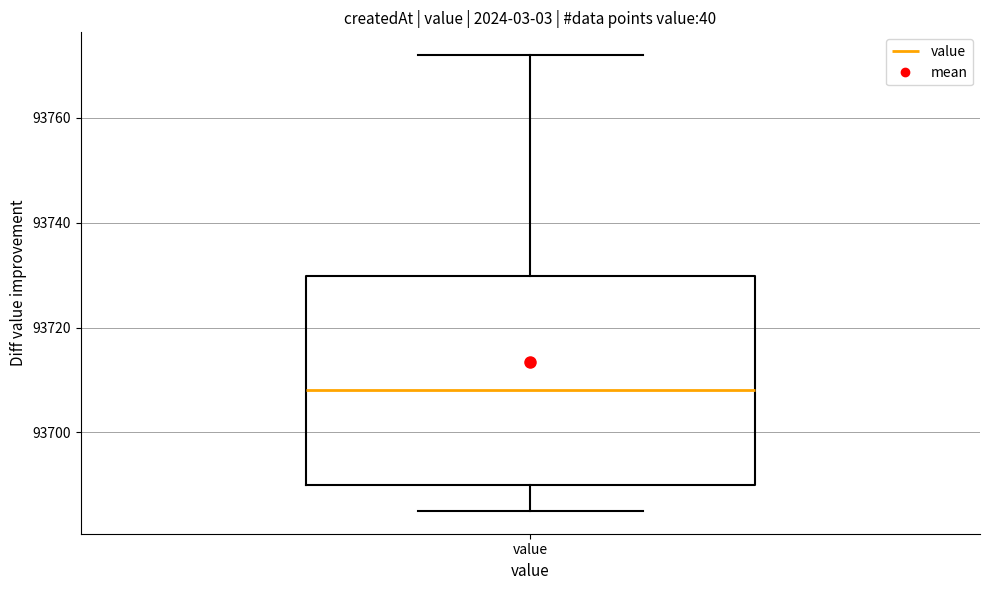

Where does the median line of the box for value sit on the y-axis? The values are not printed on the chart, so give them approximately, as read against the axis.

93708